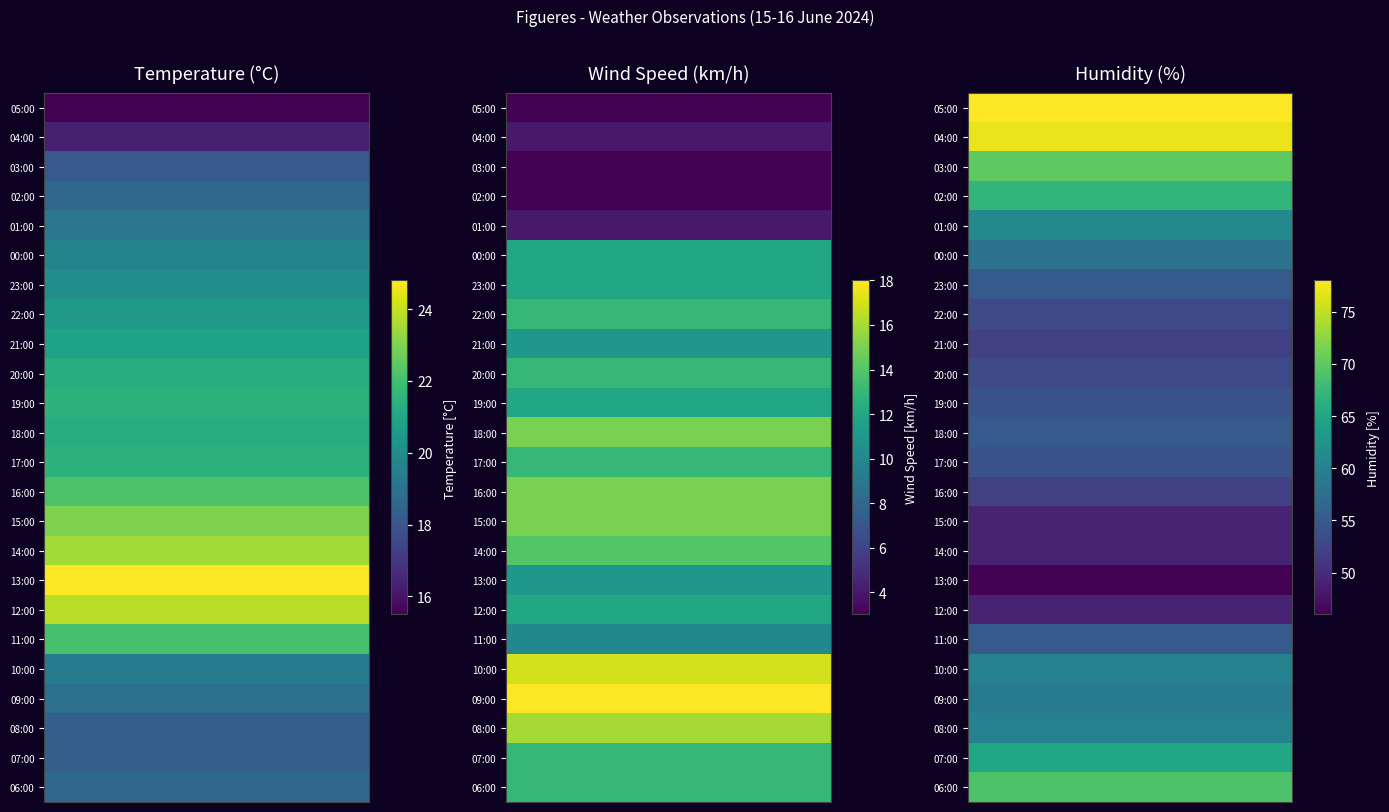

Reading left to right, extract all data points from this chart.

Temperature (C): 15.5	16.3	18.1	18.6	19.2	19.7	20.1	20.5	20.9	21.3	21.5	21.3	21.5	22.2	23.0	23.5	24.8	23.8	22.1	19.3	18.9	18.3	18.3	18.6
Wind Speed (km/h): 3.0	4.0	3.0	3.0	4.0	12.0	12.0	13.0	11.0	13.0	12.0	15.0	13.0	15.0	15.0	14.0	11.0	12.0	10.0	17.0	18.0	16.0	13.0	13.0
Humidity (%): 78.0	77.0	70.0	67.0	61.0	58.0	55.0	53.0	52.0	53.0	54.0	55.0	54.0	52.0	49.0	49.0	46.0	49.0	55.0	60.0	59.0	60.0	65.0	69.0